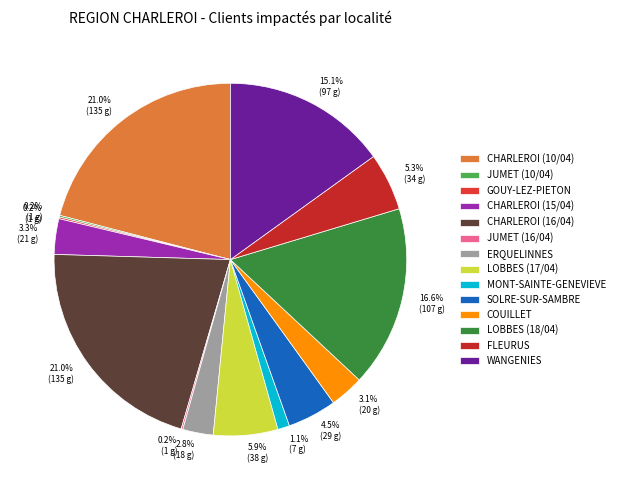

Rank the categories by value from lowest to highest.

JUMET (10/04), GOUY-LEZ-PIETON, JUMET (16/04), MONT-SAINTE-GENEVIEVE, ERQUELINNES, COUILLET, CHARLEROI (15/04), SOLRE-SUR-SAMBRE, FLEURUS, LOBBES (17/04), WANGENIES, LOBBES (18/04), CHARLEROI (10/04), CHARLEROI (16/04)